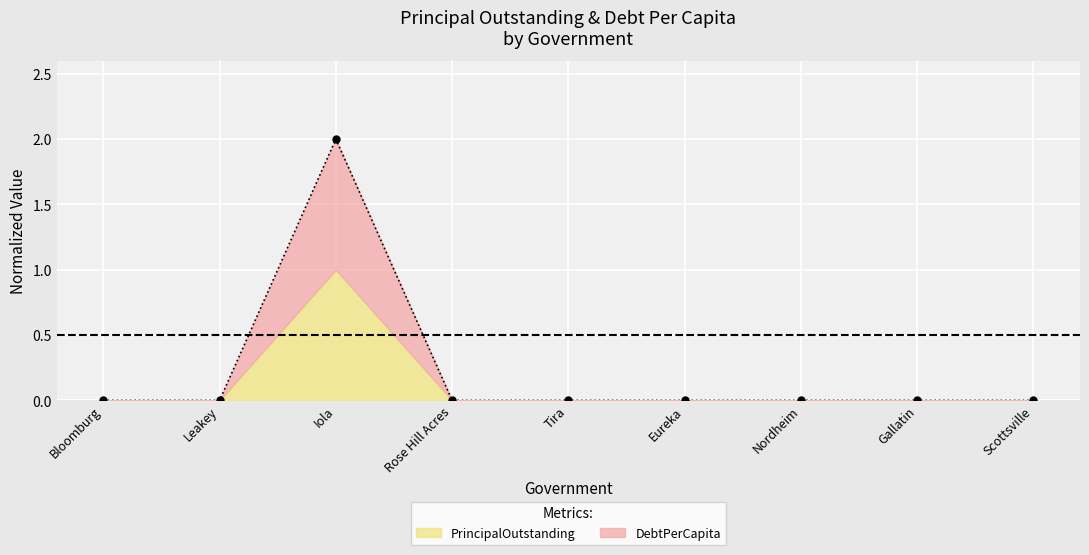

What position from the right is Bloomburg?

9